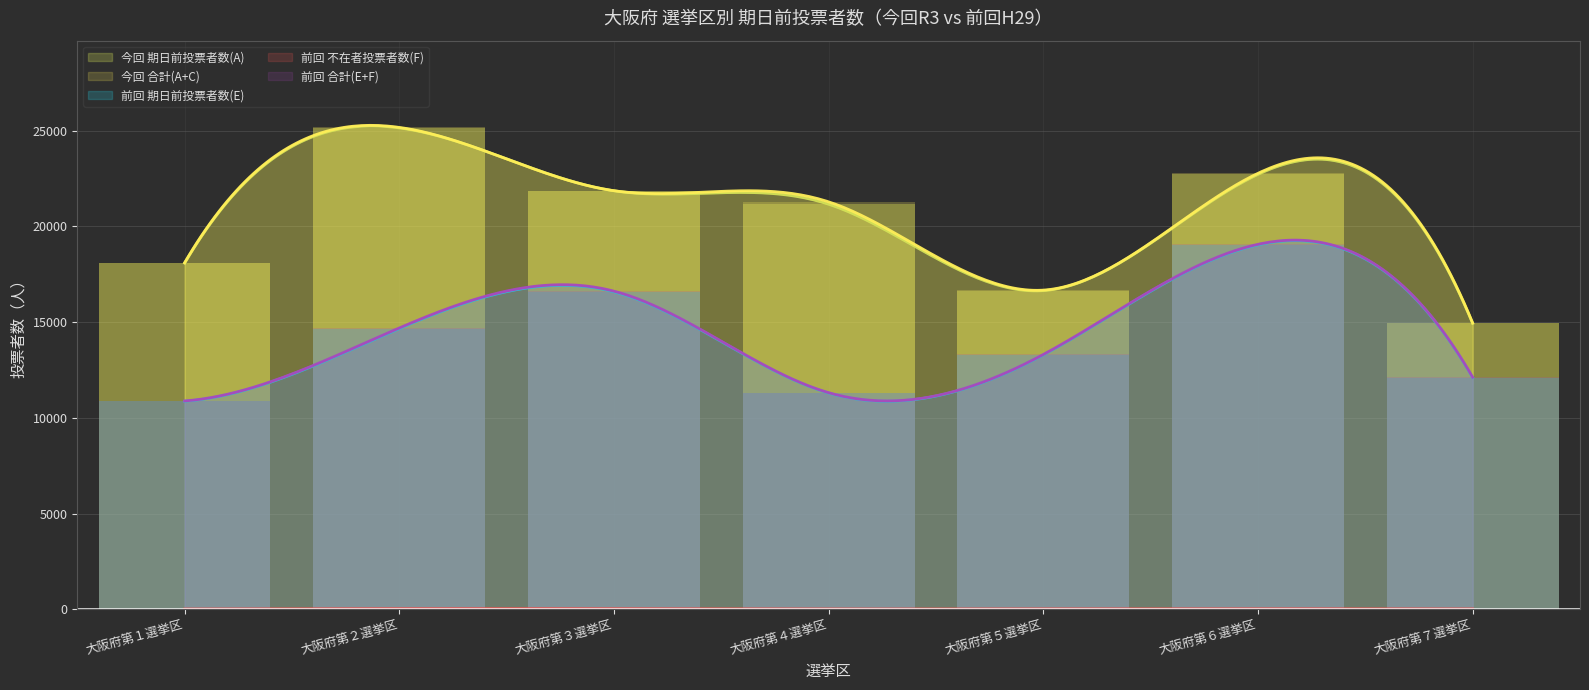

What is the difference between the highest and lowest values at 大阪府第１選挙区?

18092